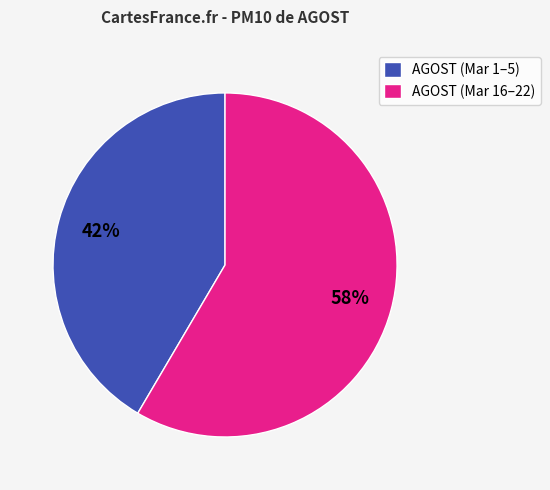

To the nearest percent, what percentage of the pie is AGOST (Mar 1–5)?

42%